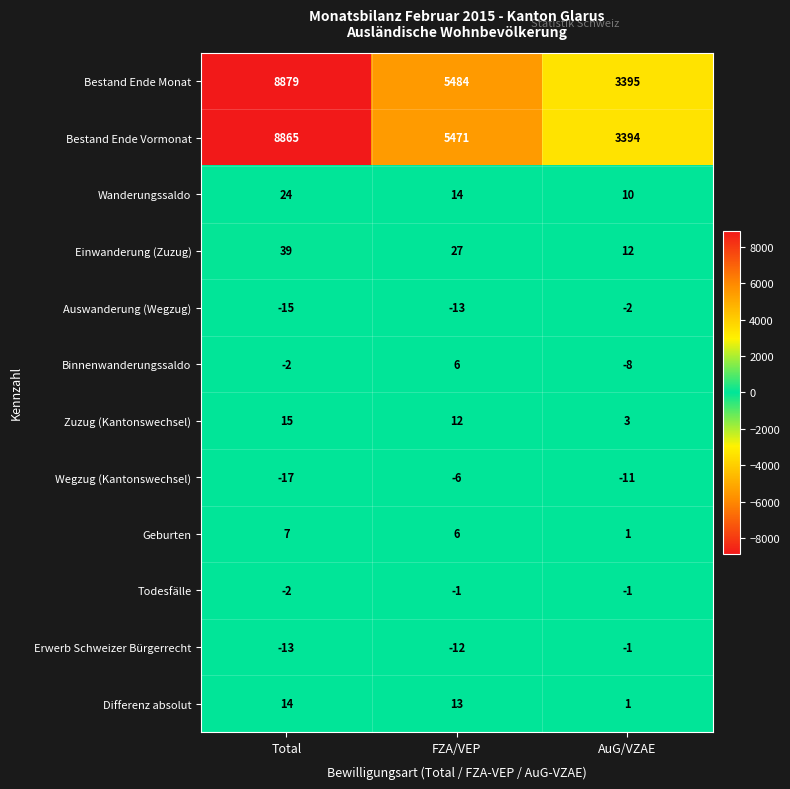

What is the smallest value displayed?

-17